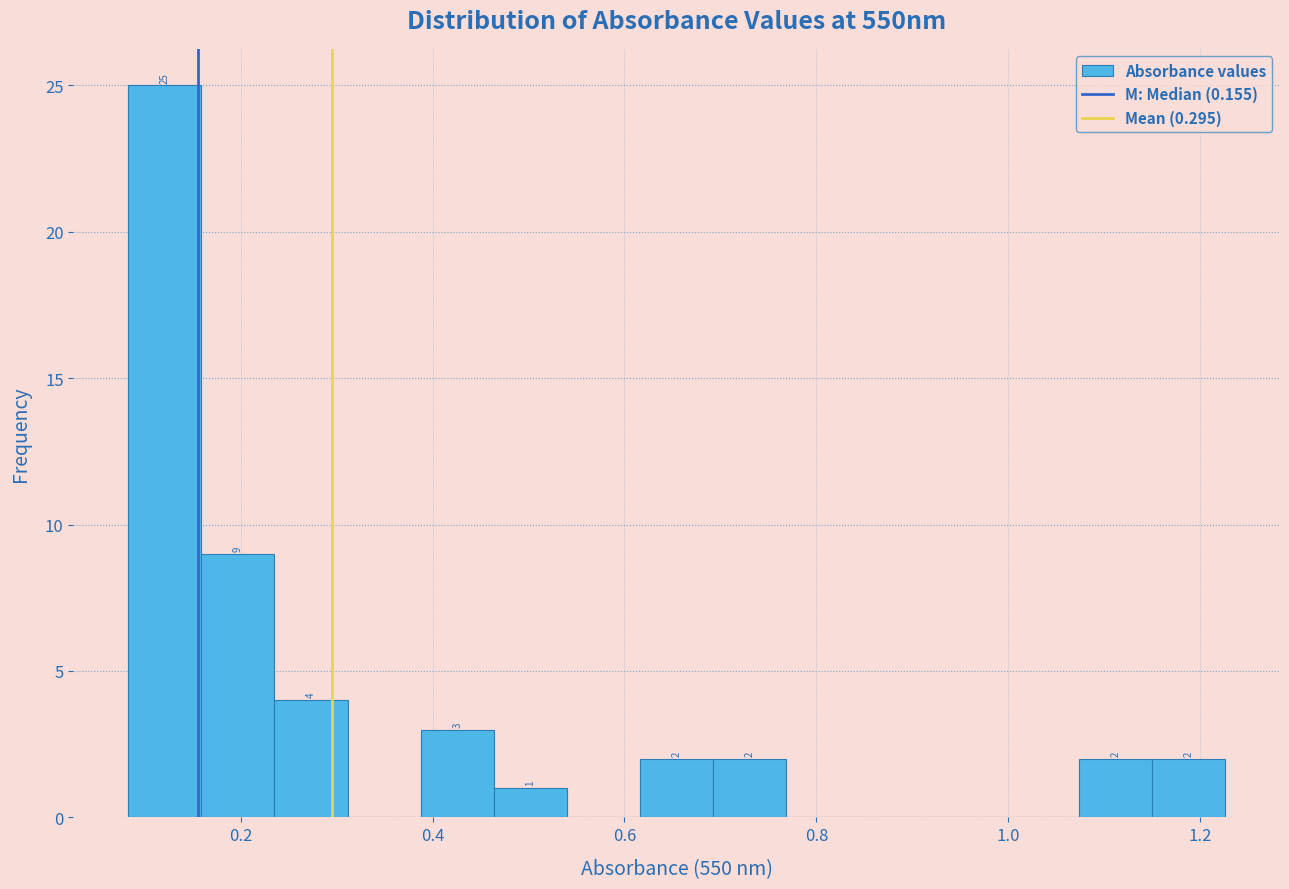

Around what value on the x-axis is the tallest bar? Give the approximate position of its centre, as read against the axis.

0.12